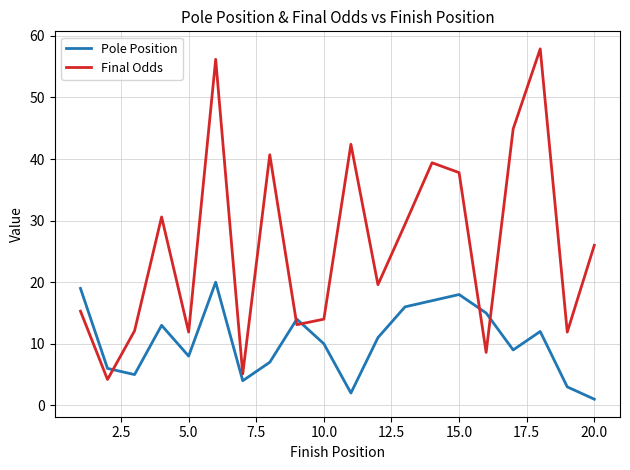

Which series has the widest spread of values?

Final Odds